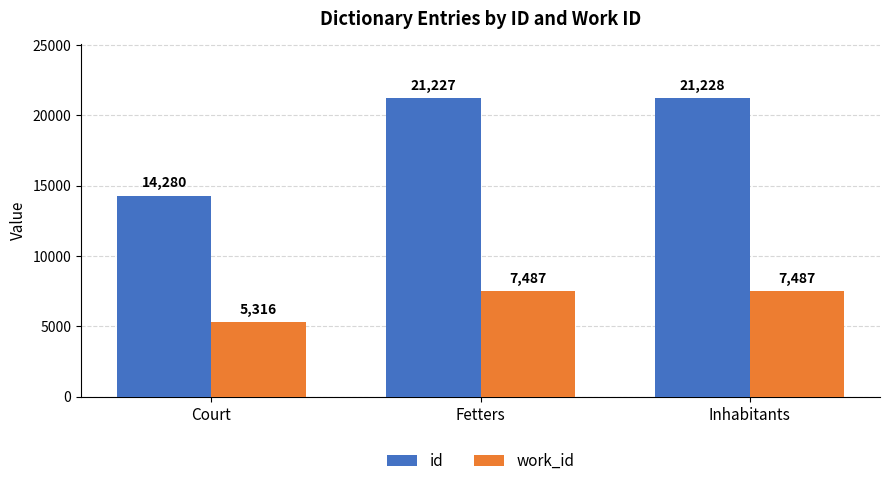

What is the spread (max minus min) of values at Court?

8964